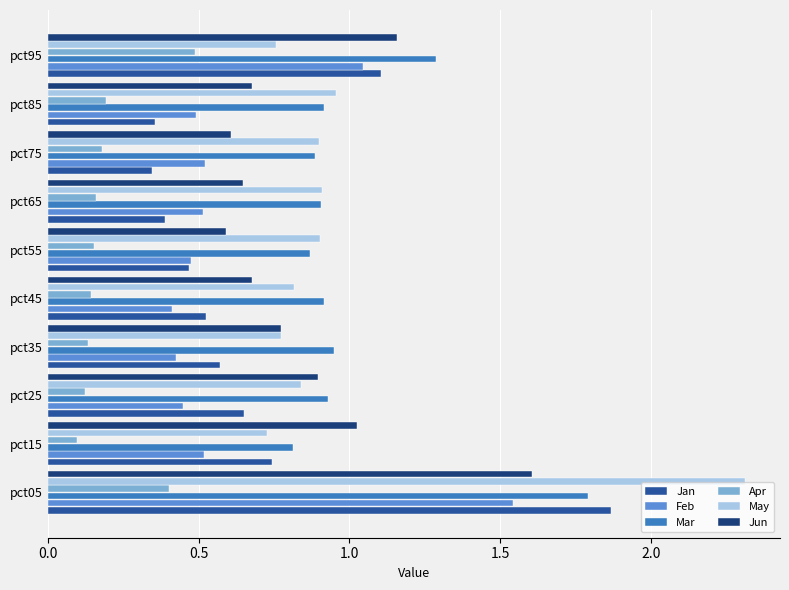

What is the difference between the maximum and minimum values in the Feb series?

1.1